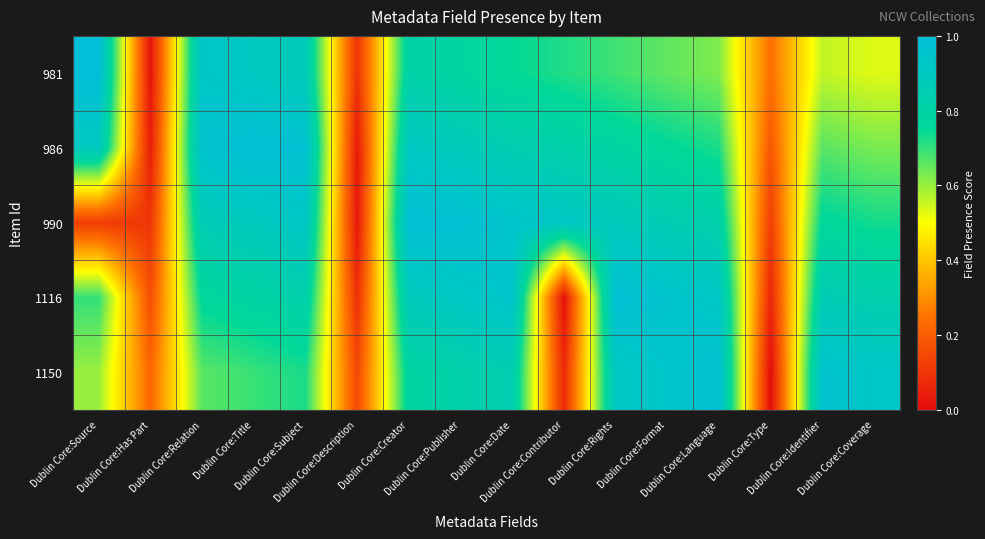

At which category is the sum across all series the highest?

Dublin Core:Creator